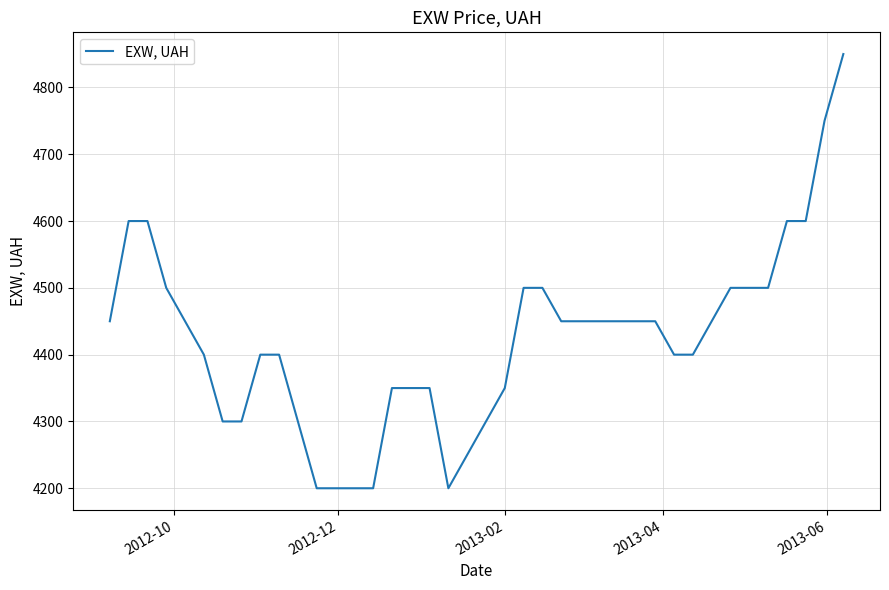

What is the minimum value shown in the chart?

4200